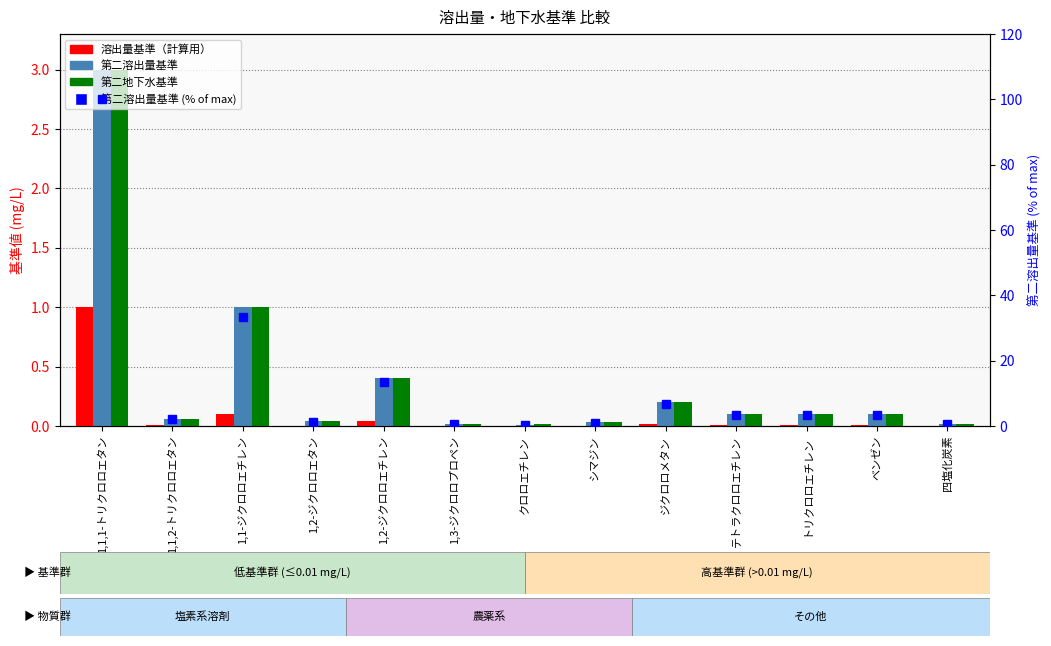

Reading left to right, what are all the values shown in this chart?

溶出量基準（計算用）: 1.0	0.0	0.1	0.0	0.0	0.0	0.0	0.0	0.0	0.0	0.0	0.0	0.0
第二溶出量基準: 3.0	0.1	1.0	0.0	0.4	0.0	0.0	0.0	0.2	0.1	0.1	0.1	0.0
第二地下水基準: 3.0	0.1	1.0	0.0	0.4	0.0	0.0	0.0	0.2	0.1	0.1	0.1	0.0
第二溶出量基準 (% of max): 100.0	2.0	33.3	1.3	13.3	0.7	0.3	1.0	6.7	3.3	3.3	3.3	0.7